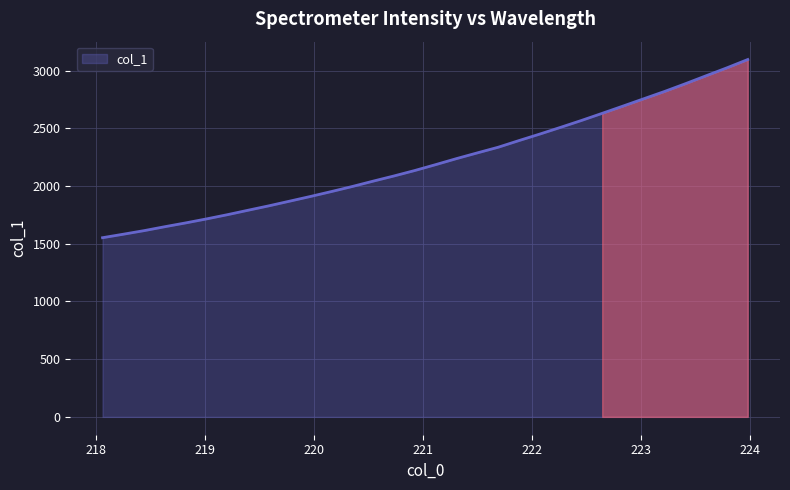

What is the difference between the maximum and minimum values?

1543.6